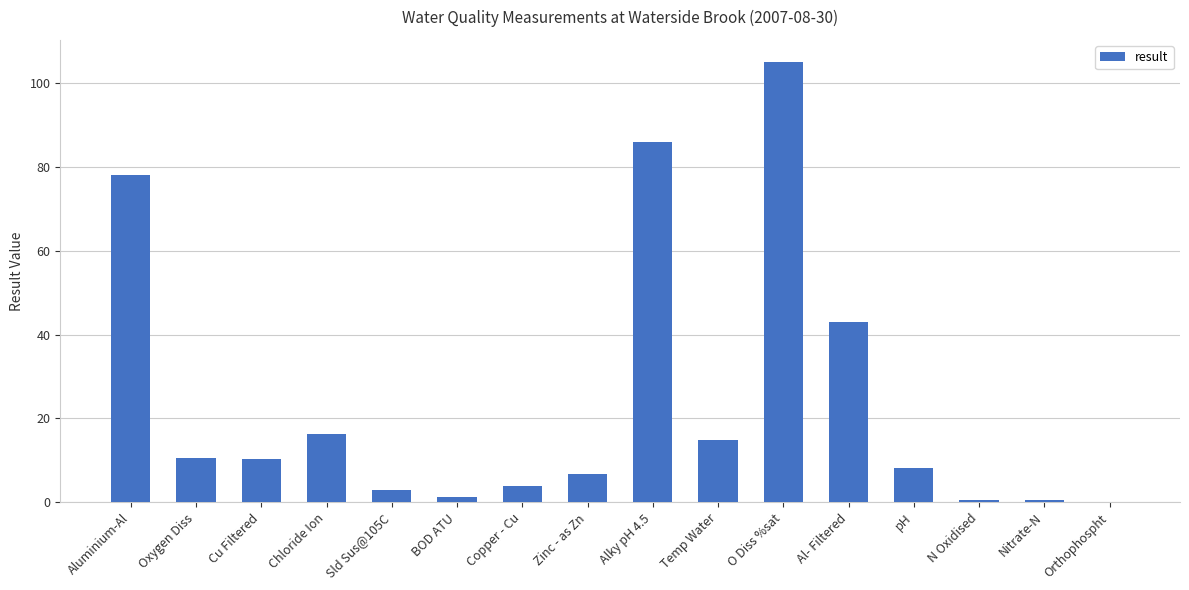

What is the sum of all values?

388.3